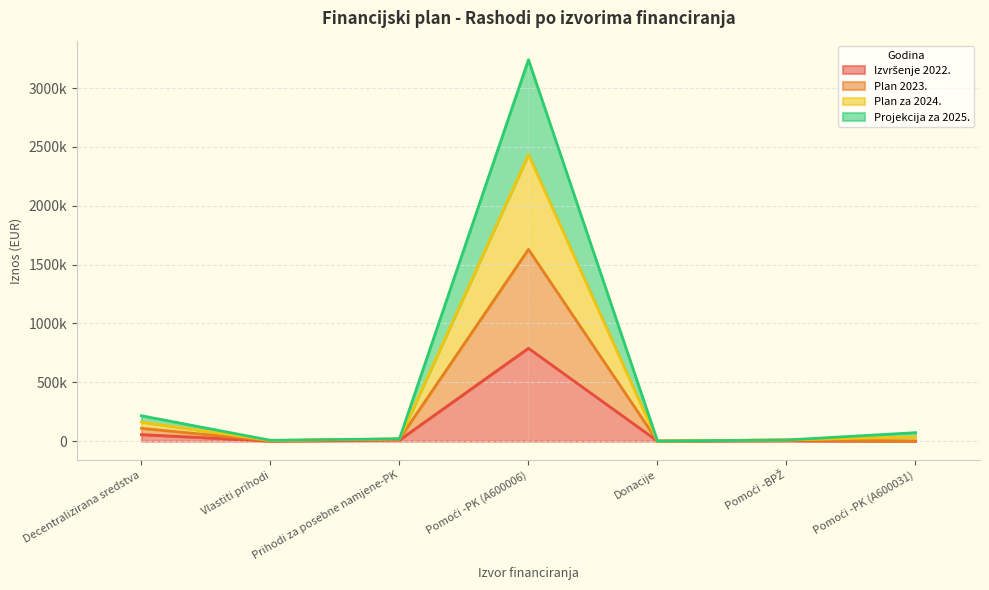

What is the difference between the maximum and second lowest values in the Izvršenje 2022. series?

788401.6